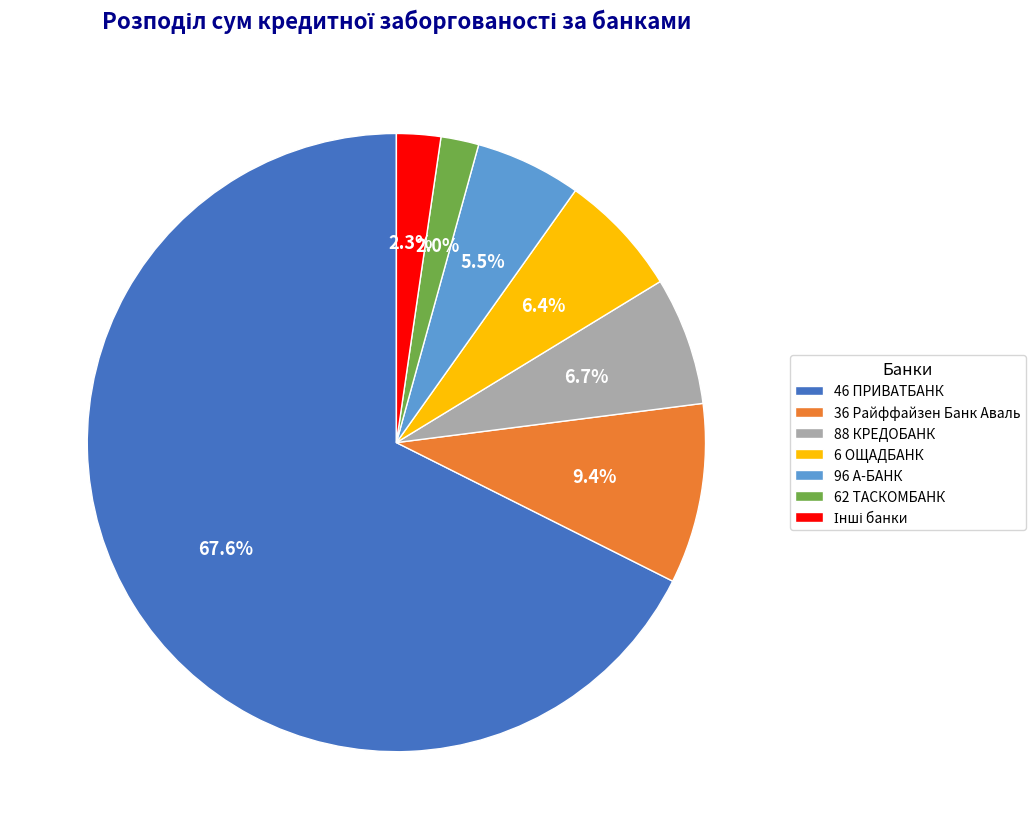

To the nearest percent, what is the difference between the largest and smallest slice percentages?

66%